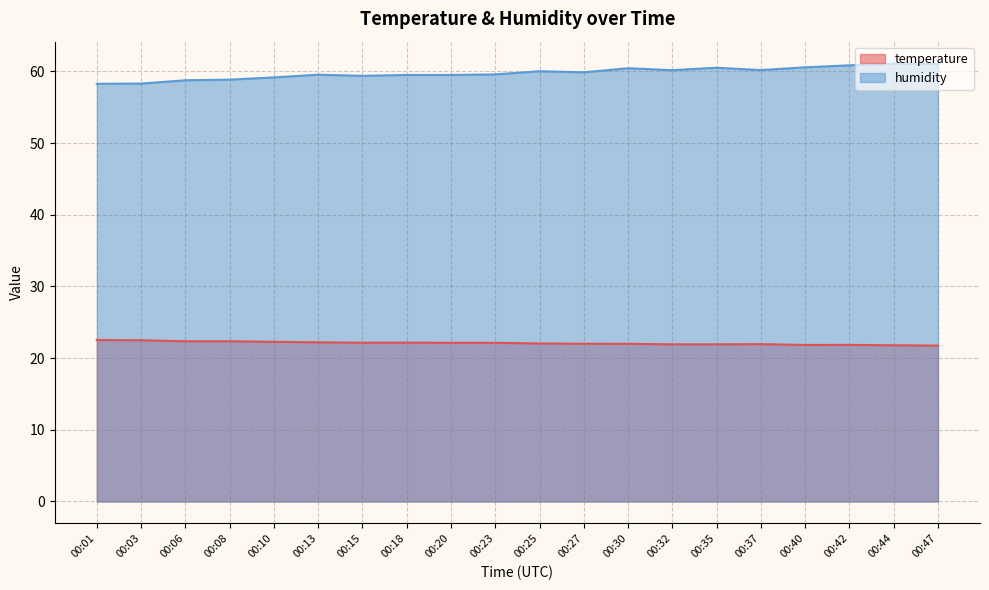

How many values in the humidity series exceed 59?

16